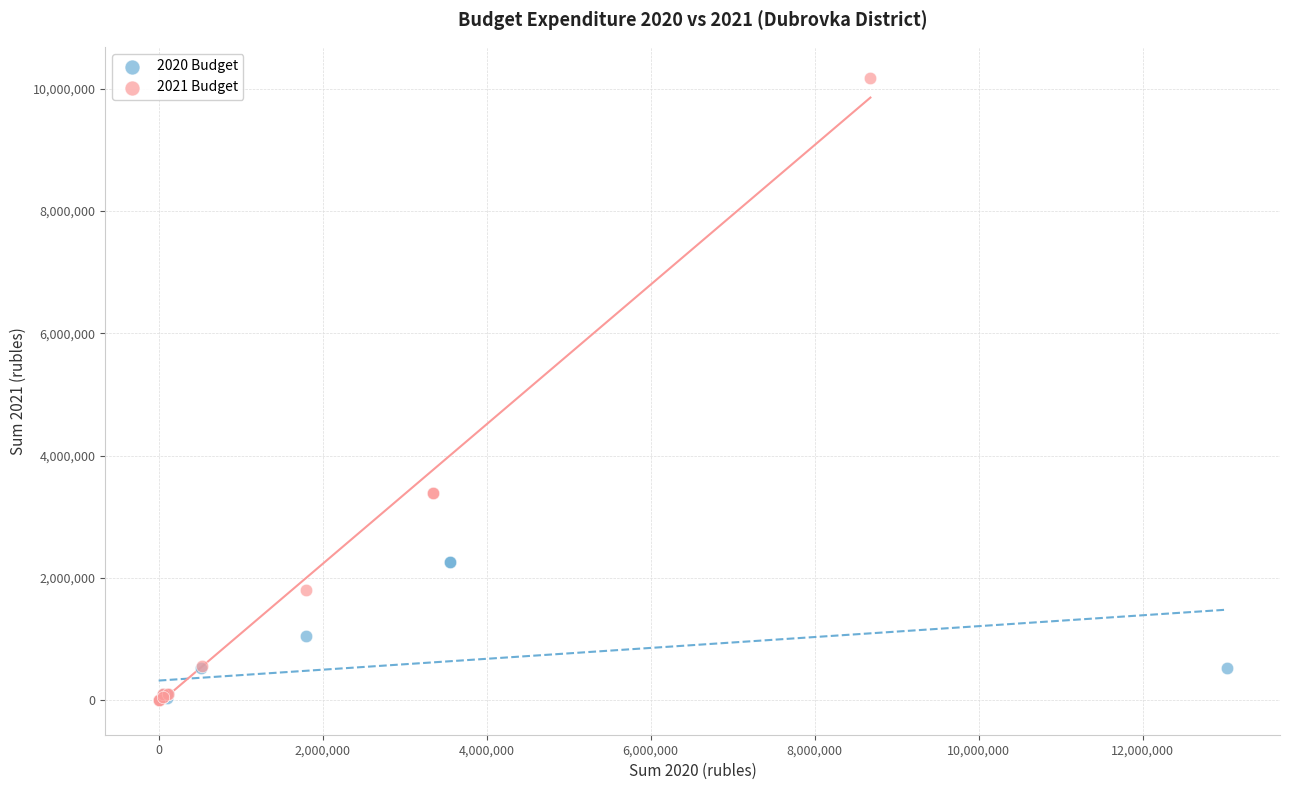

Which series has the widest spread of Y values?

2021 Budget